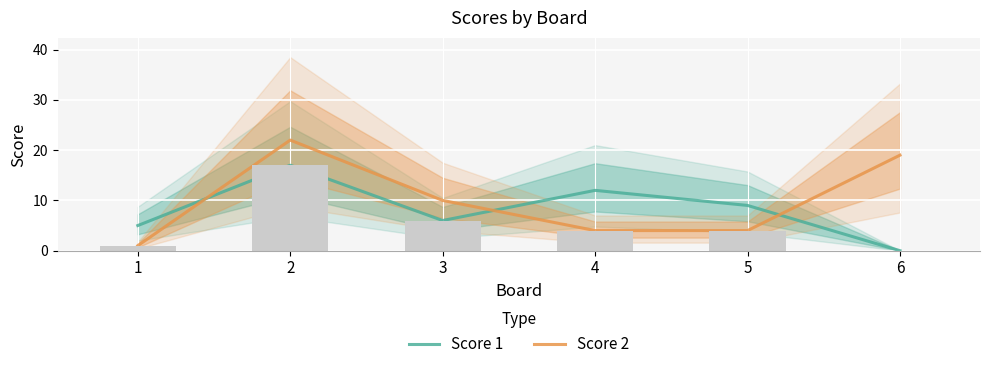

What is the total value across all series at 5?

13